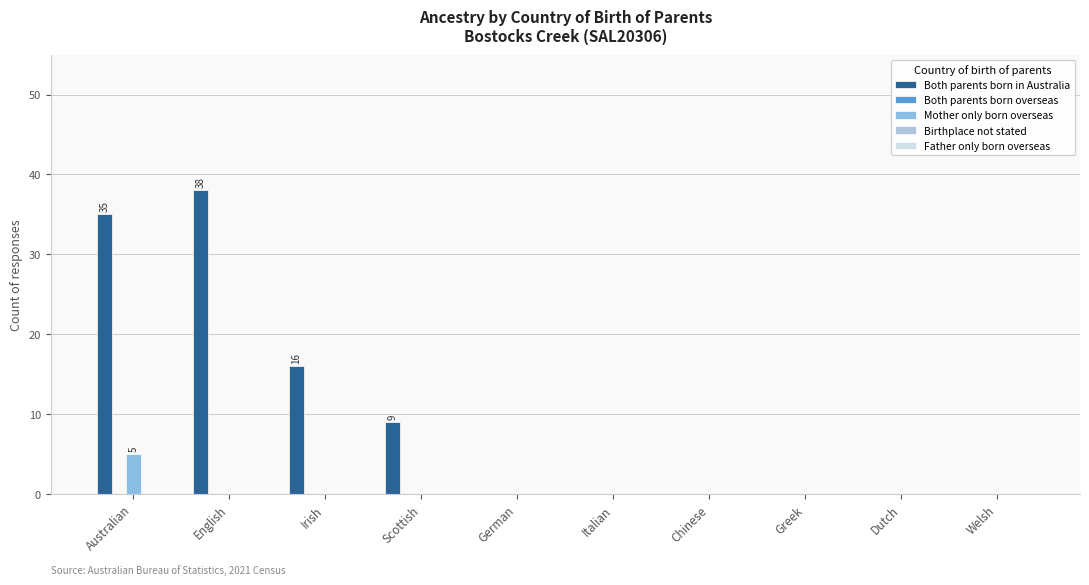

Are the bars horizontal?

No